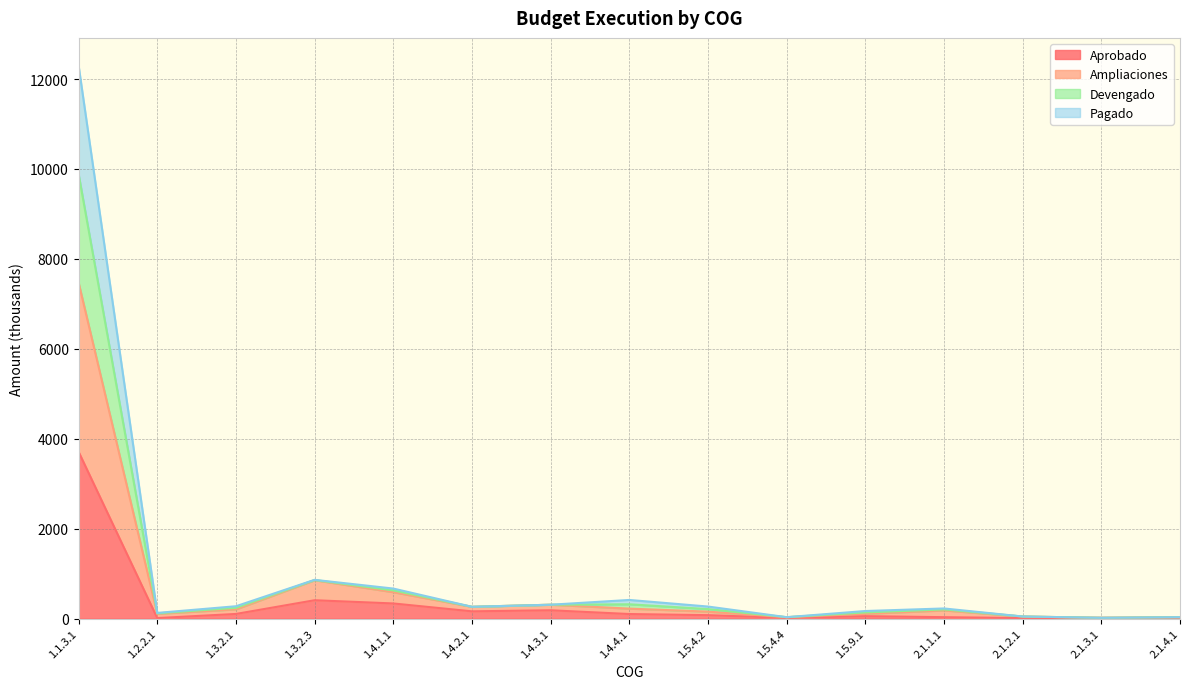

Does the chart have visible grid lines?

Yes